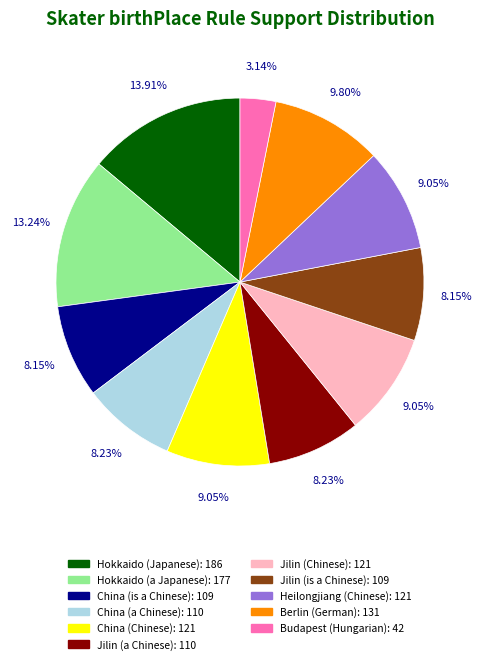

To the nearest percent, what portion does Jilin (Chinese) represent?

9%